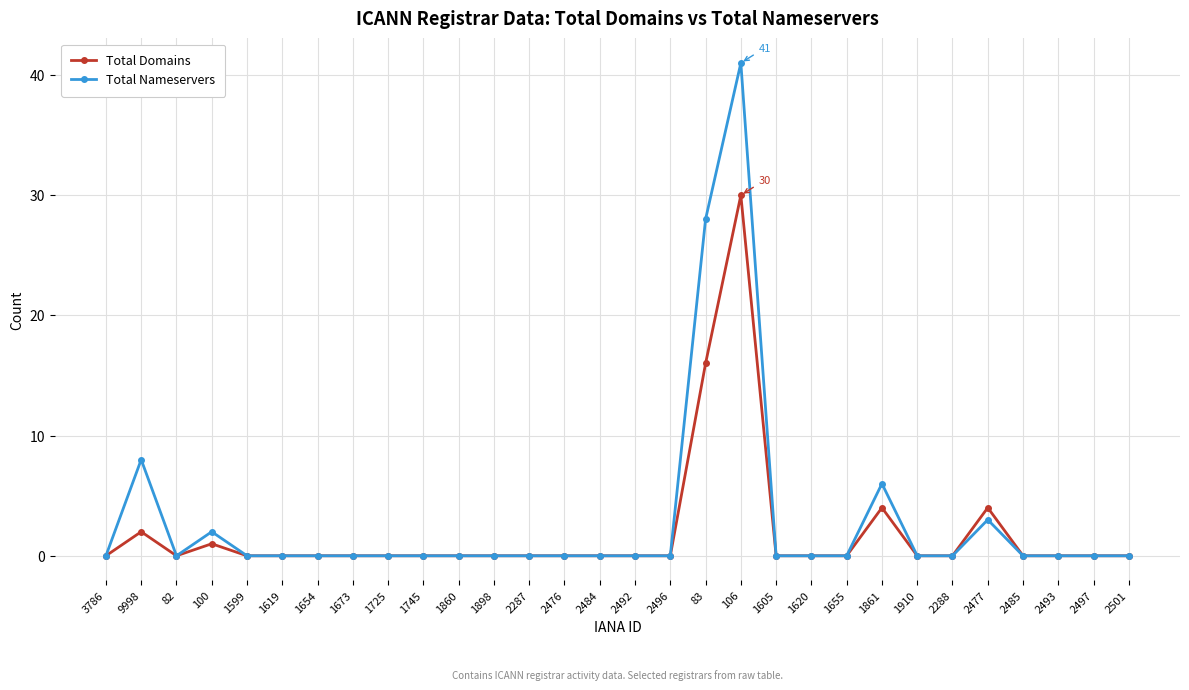

The value of Total Domains at 2501 is -17. True or false?

False